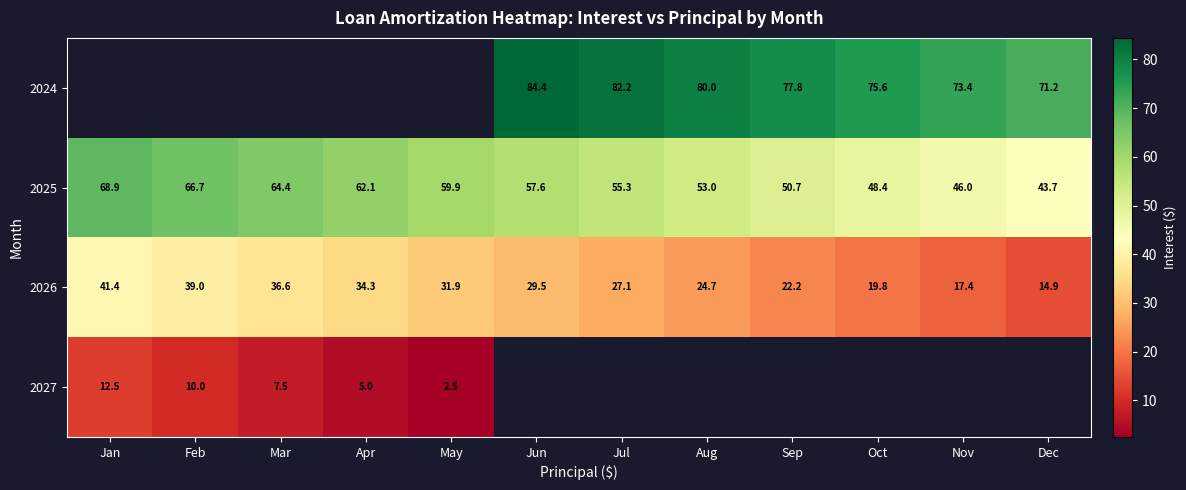

List the labels in order of 2025 value, largest first.

Jan, Feb, Mar, Apr, May, Jun, Jul, Aug, Sep, Oct, Nov, Dec